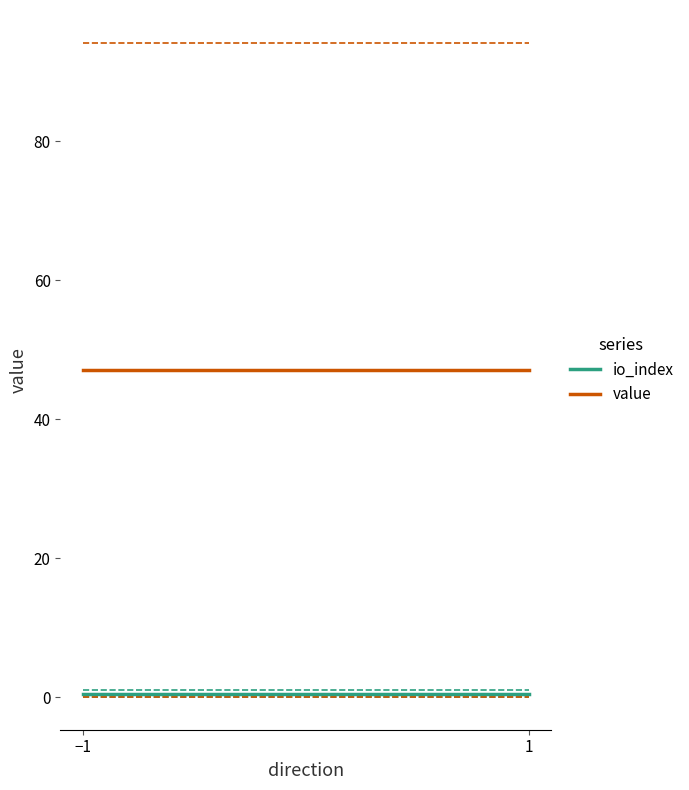

What is the maximum value shown in the chart?

47.1